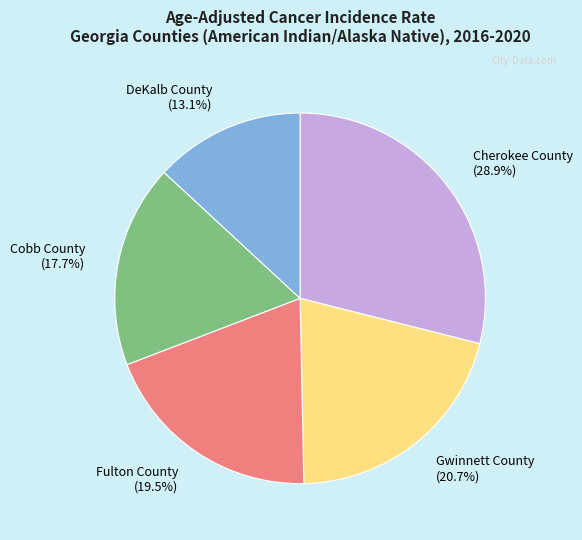

To the nearest percent, what is the difference between the Gwinnett County and DeKalb County slice percentages?

8%